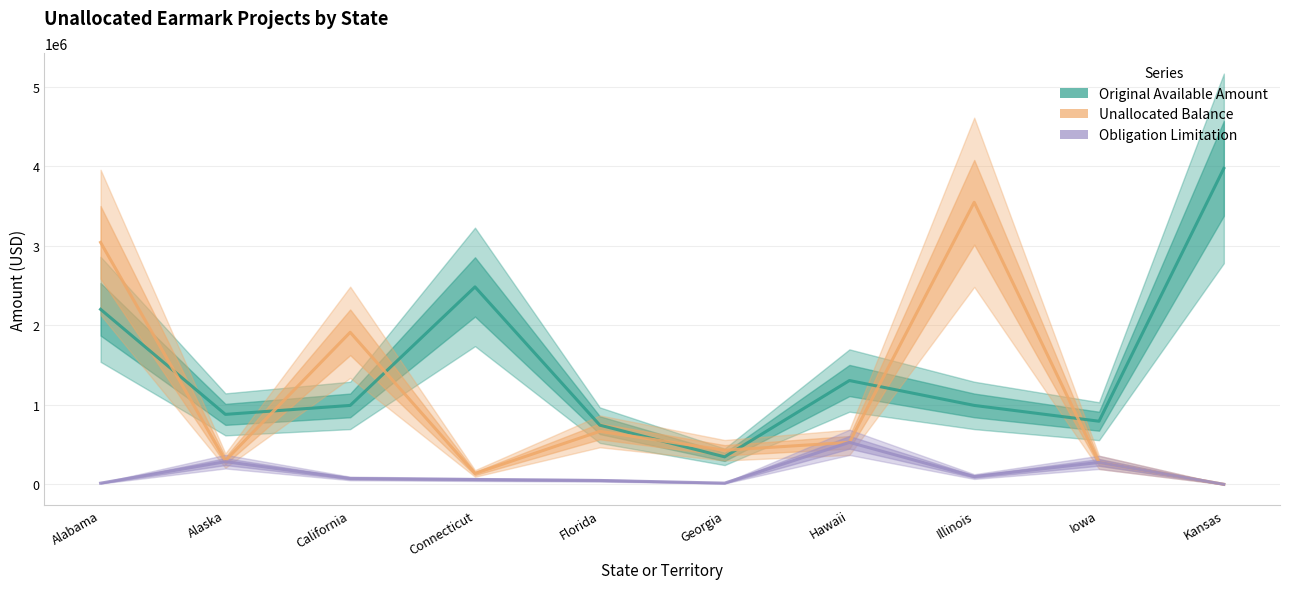

What is the minimum value for Original Available Amount?

346944.0